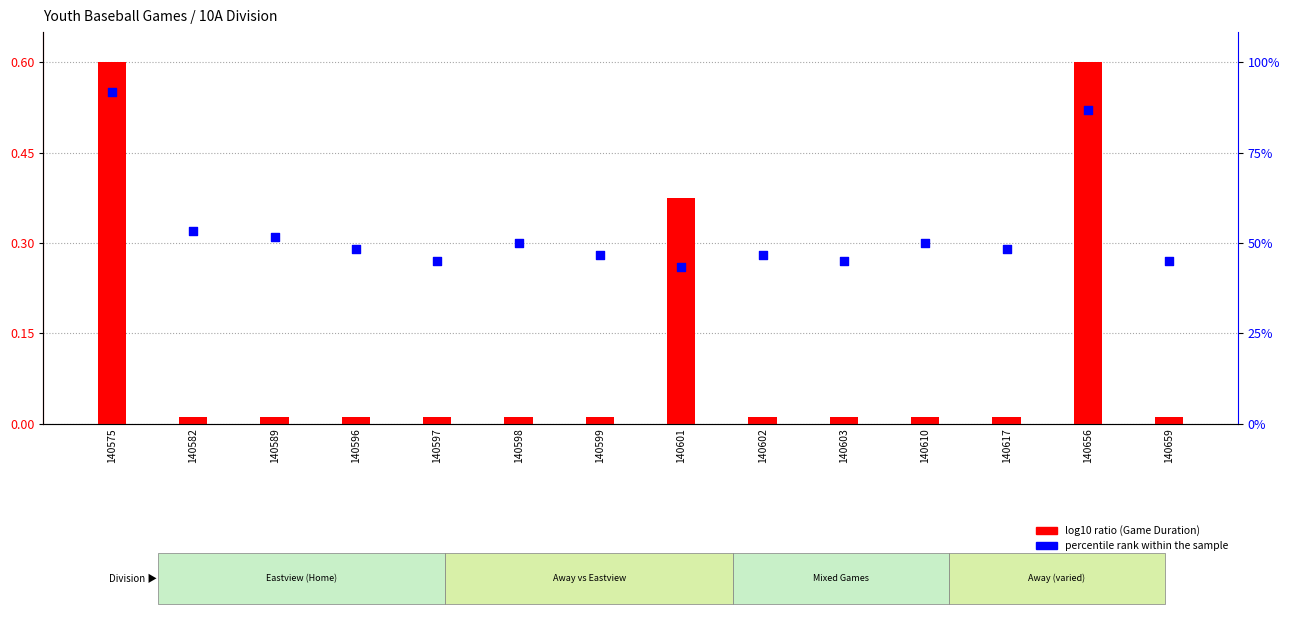

Which series has the largest total across all categories?

percentile rank within the sample